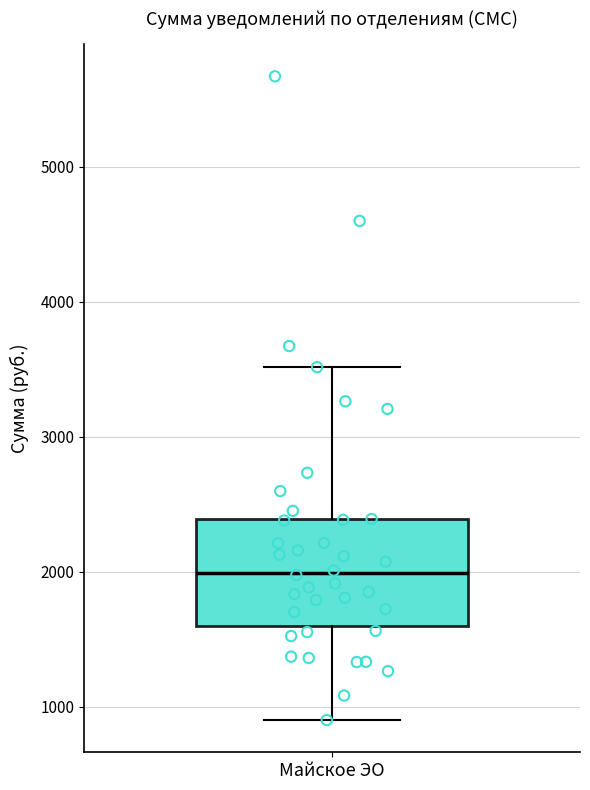

Read this box plot against the y-axis: the position of the median line, the range covered by the box, and the ends of both whiskers. The values are not printed on the chart, so give them approximately, as read against the axis.

median 2000, box 1600 to 2400, whiskers 900 to 3500